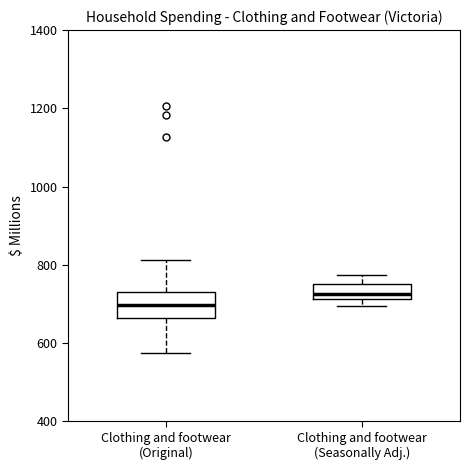

Reading left to right, transcribe this box plot: for each box, give where its median line is, the range the box spans, and where its two whiskers end, as read against the y-axis. The values are not printed on the chart, so give them approximately, as read against the axis.

Clothing and footwear (Original): median 700, box 660 to 740, whiskers 580 to 820
Clothing and footwear (Seasonally Adj.): median 720 (just above the box's lower edge), box 720 to 760, whiskers 700 to 780